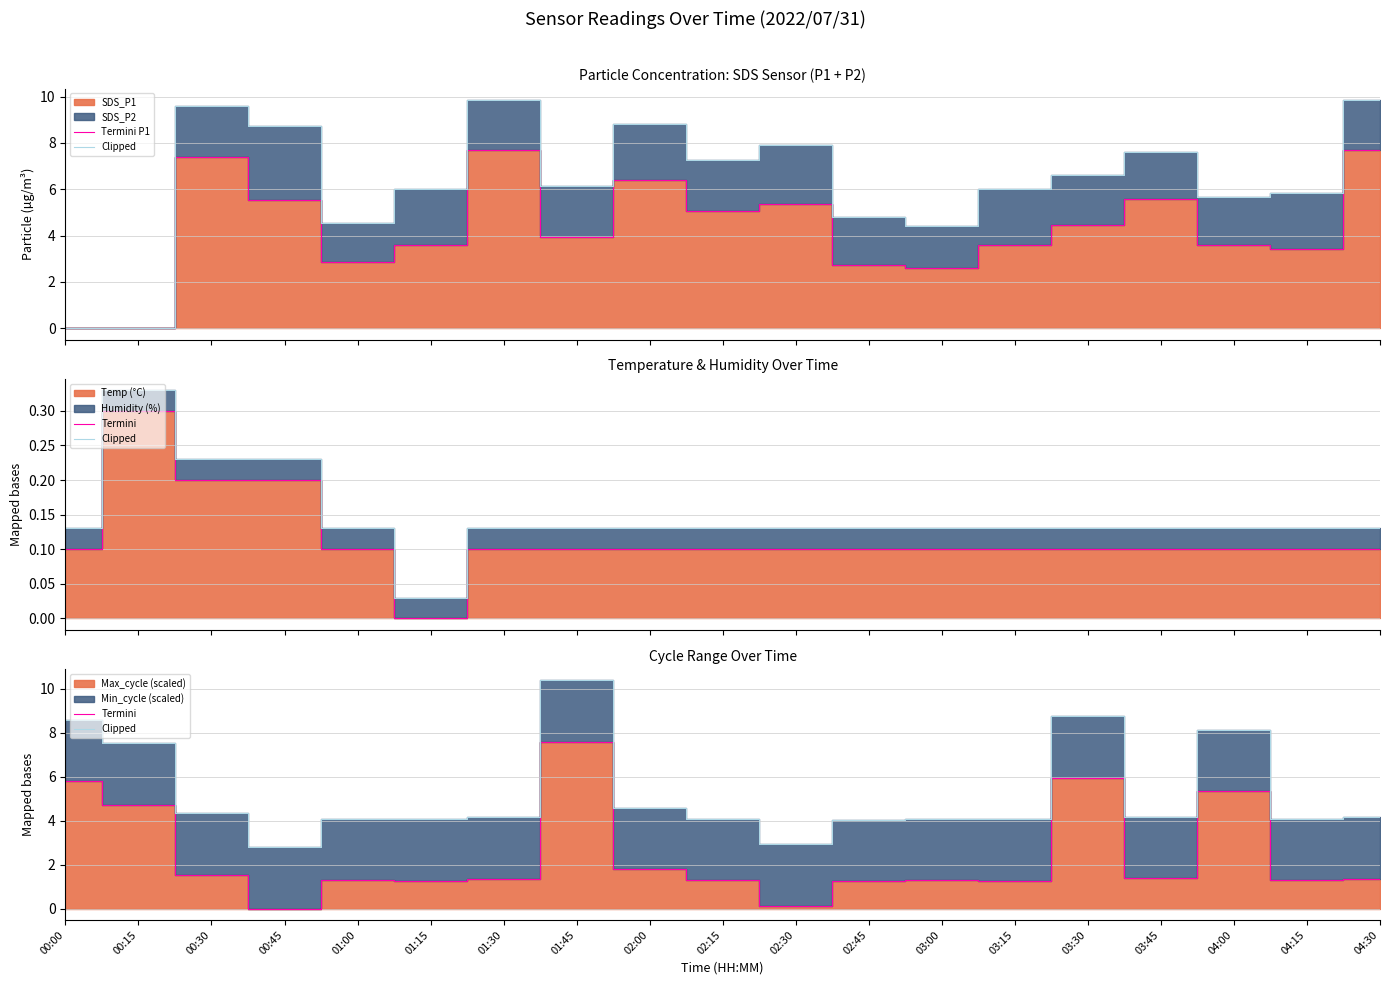

At which label does Termini reach its peak?

01:45